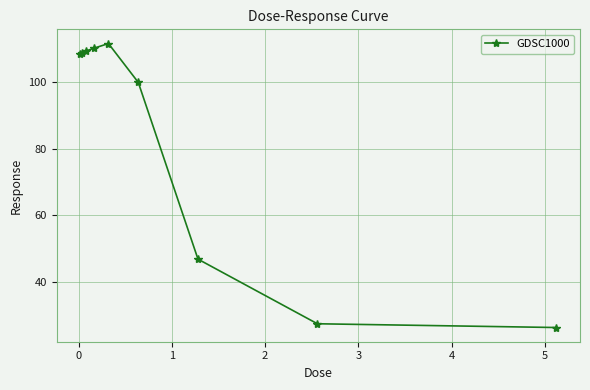

What is the value of the 2nd point from the left?

108.6